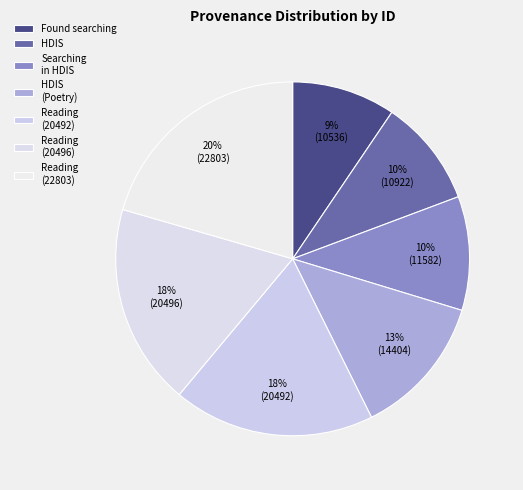

What percentage is the Reading (20496) slice, to the nearest percent?

18%